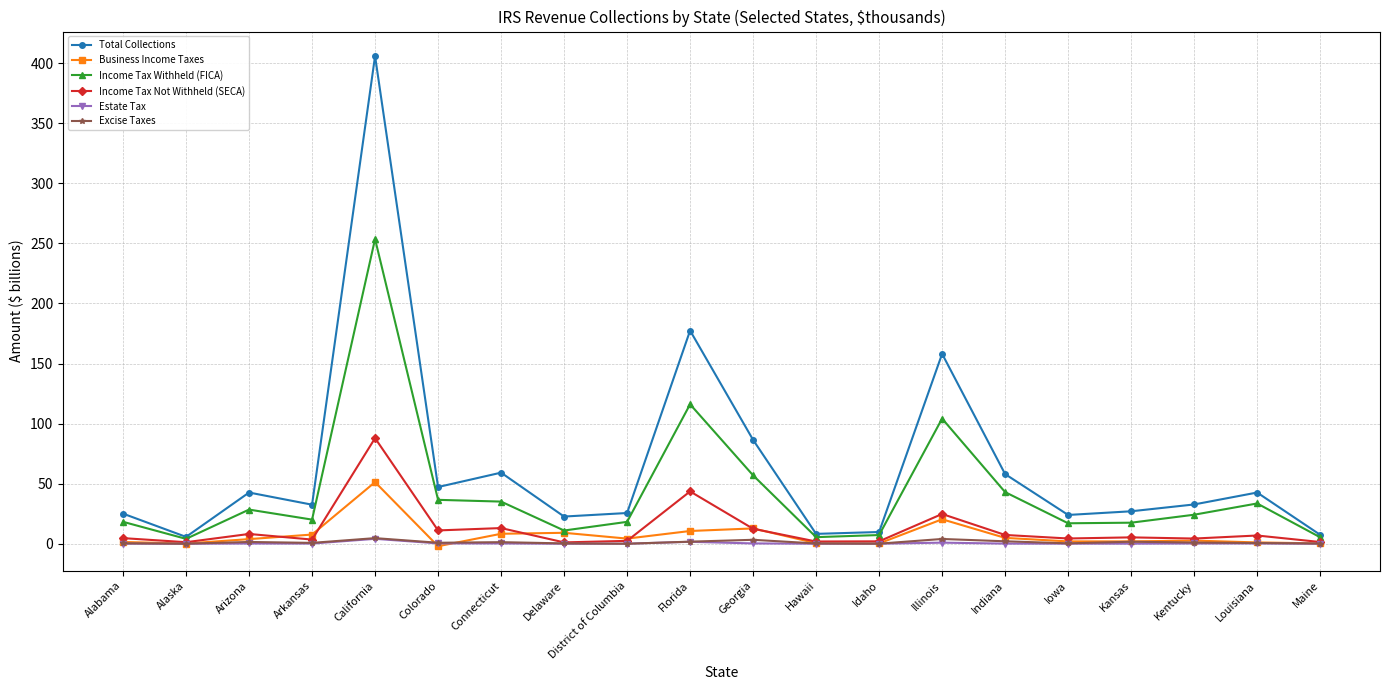

Where is Business Income Taxes nearest to the value 24?

Illinois